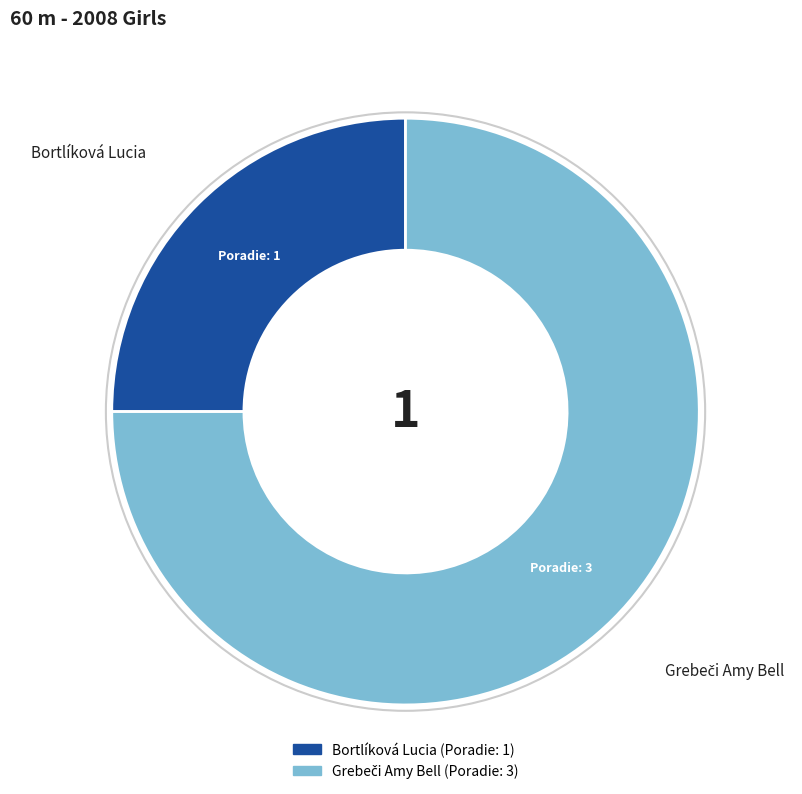

How many slices are in this pie chart?

2